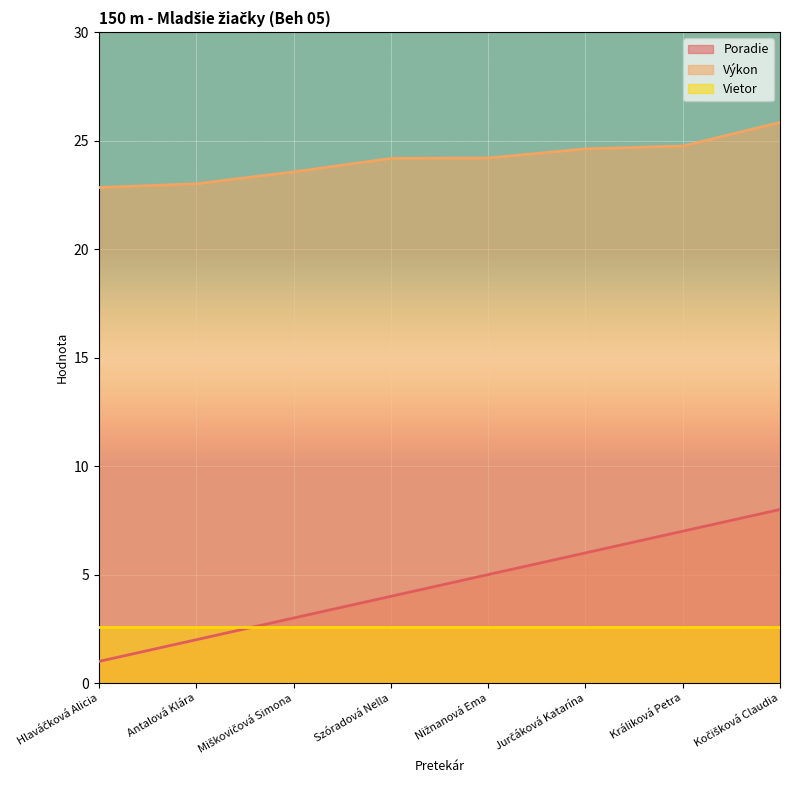

True or false: Poradie has a value of 2.0 at Antalová Klára.

True